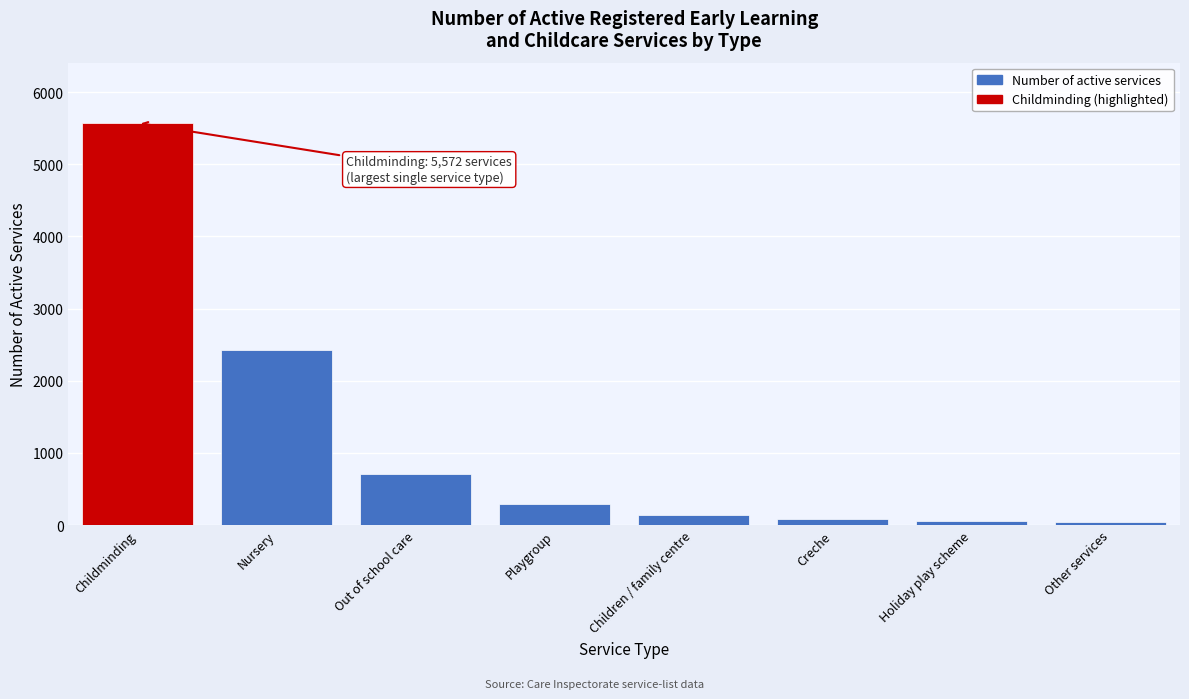

At which category does the chart reach its peak across all series?

Childminding